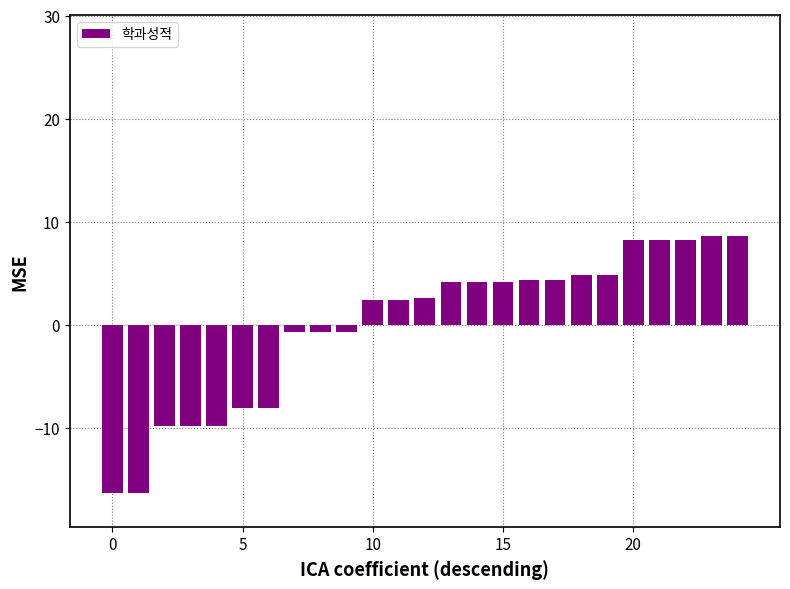

What is the maximum value shown in the chart?

8.6